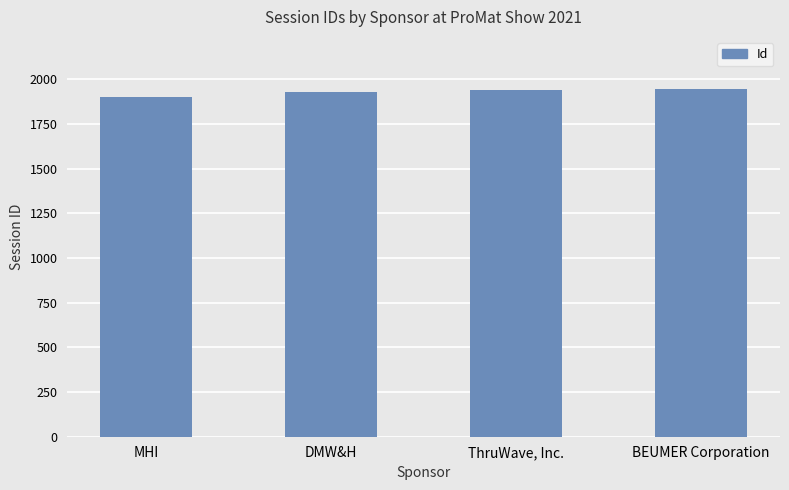

What is the smallest value displayed?

1899